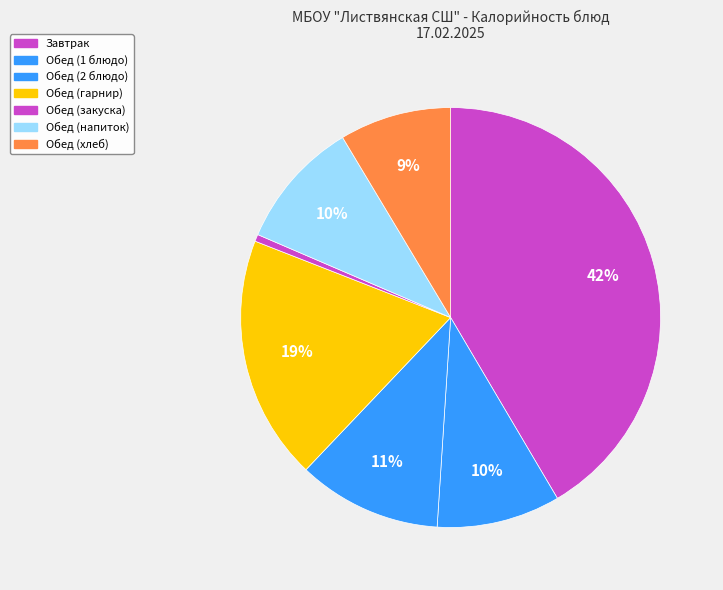

How many segments does this pie chart have?

7